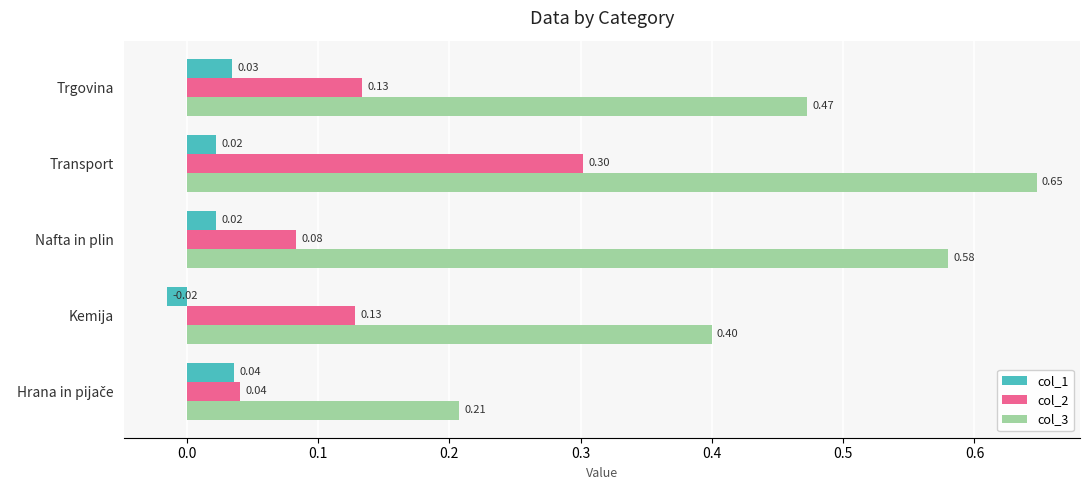

What are all the series names shown in the legend?

col_1, col_2, col_3